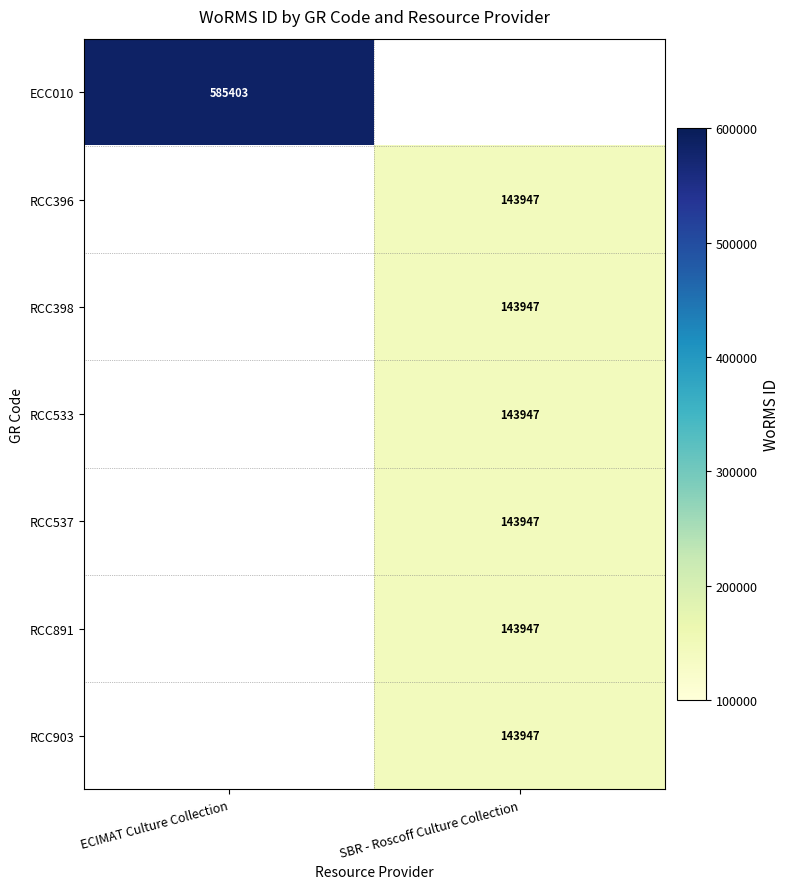

The value of ECC010 at ECIMAT Culture Collection is 247057. True or false?

False